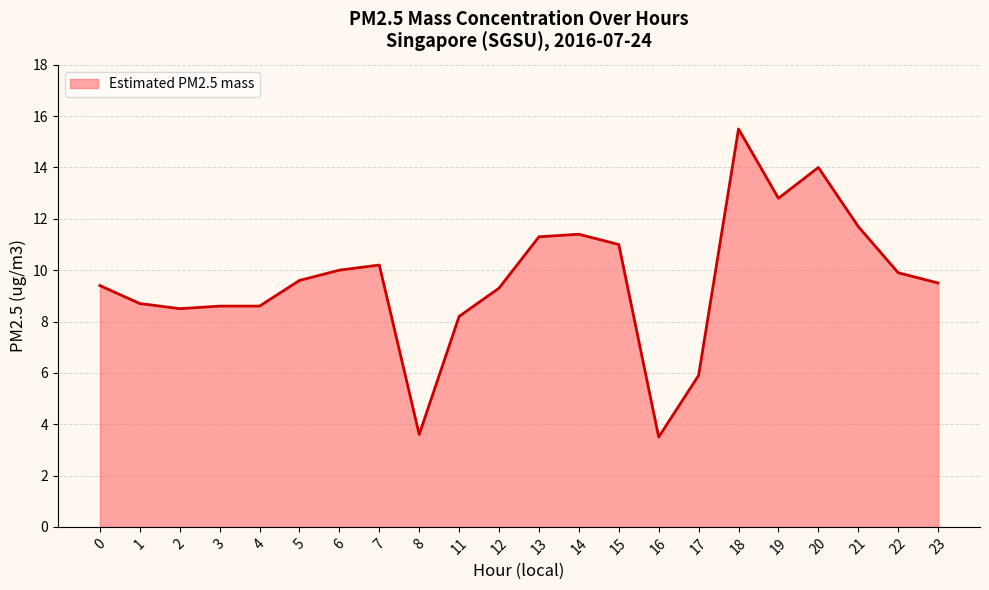

Which label corresponds to the largest value in the chart?

18